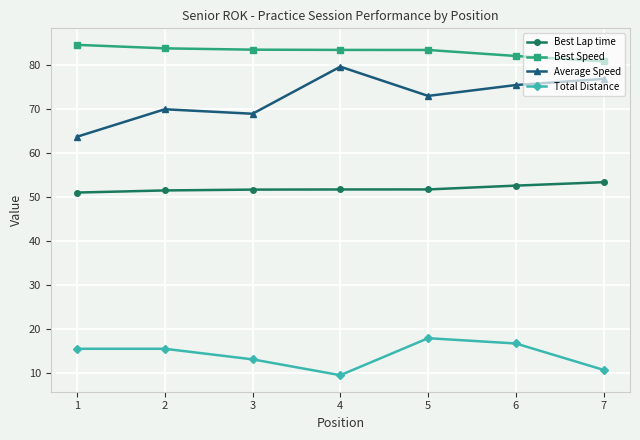

What is the greatest value displayed?

84.6